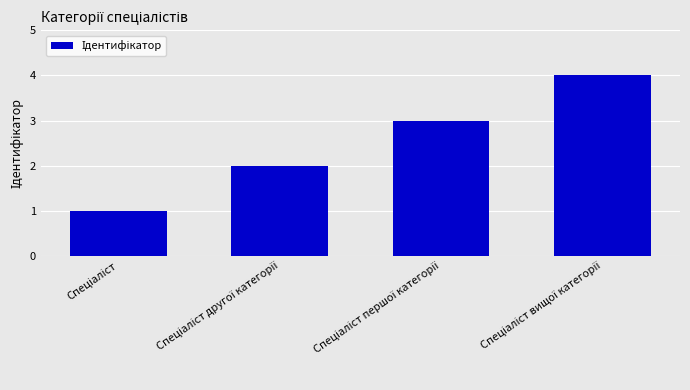

What is the difference between the maximum and minimum values?

3